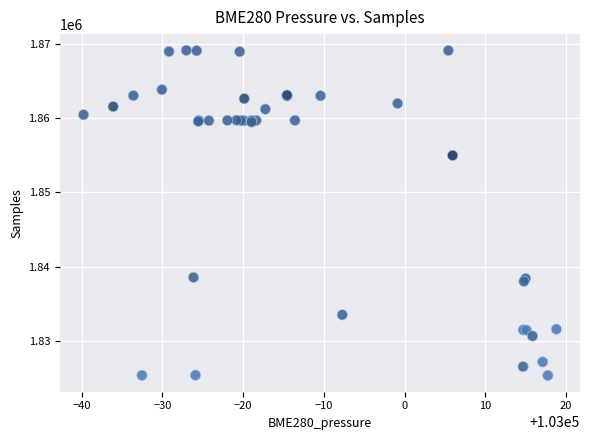

What Y value in the scatter plot is closest to 1847232?

1854964